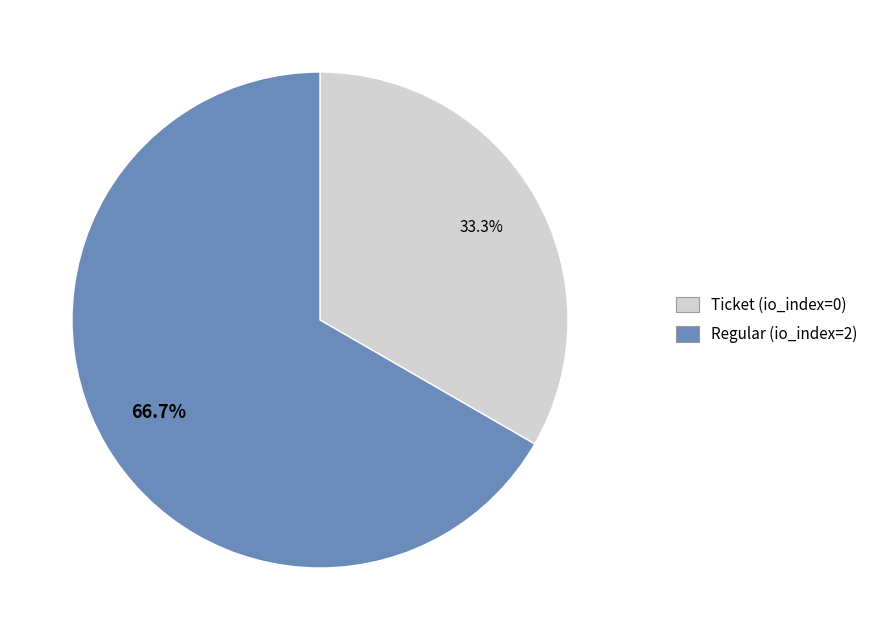

To the nearest percent, what is the difference between the largest and smallest slice percentages?

33%